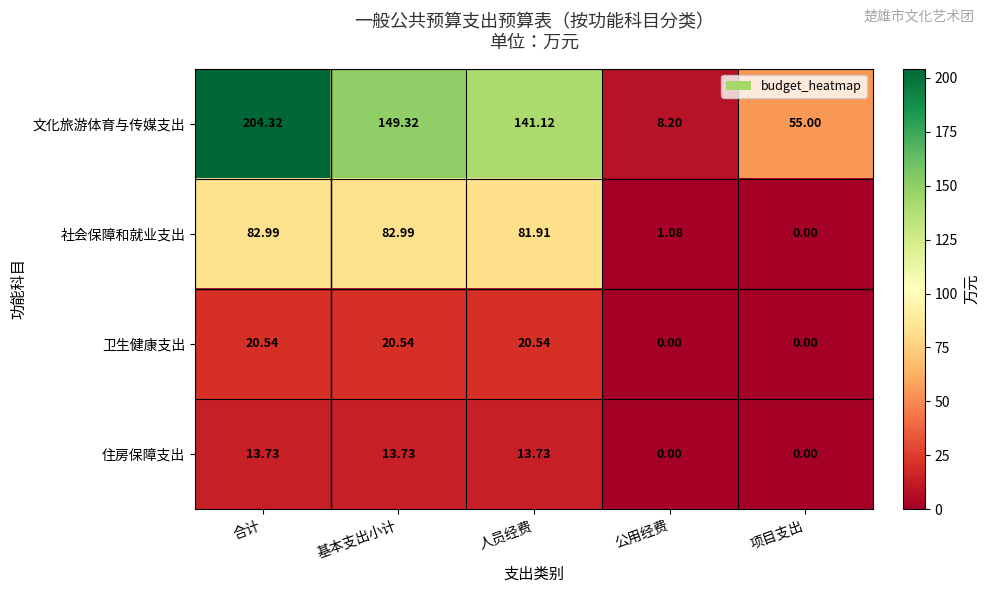

Which category has the highest value across all series?

合计